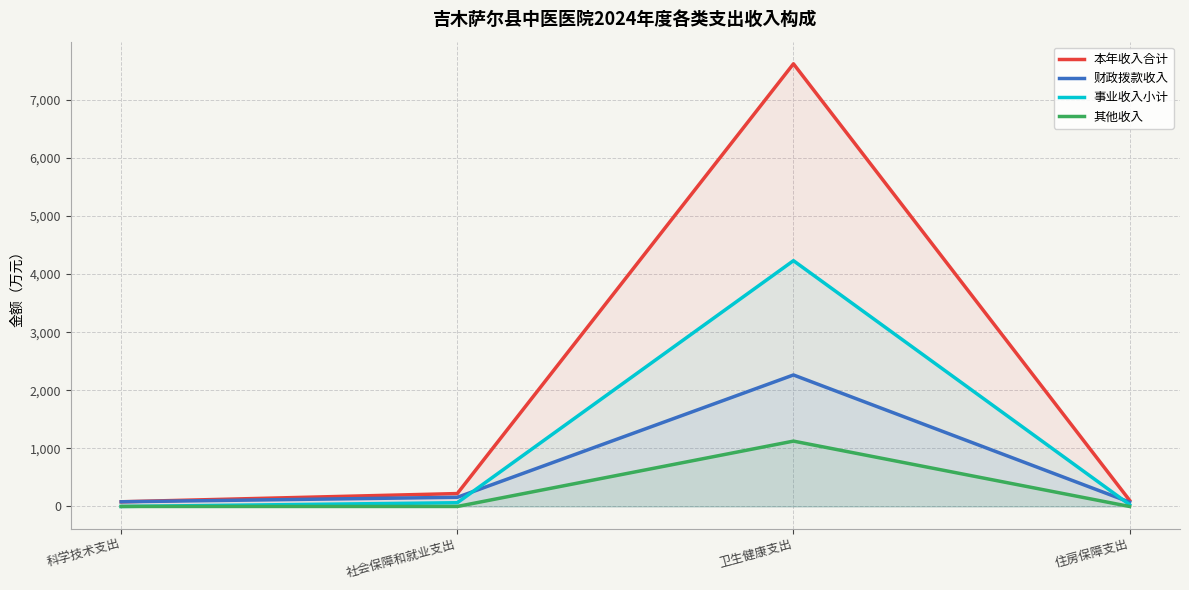

What is the maximum value for 其他收入?

1124.8